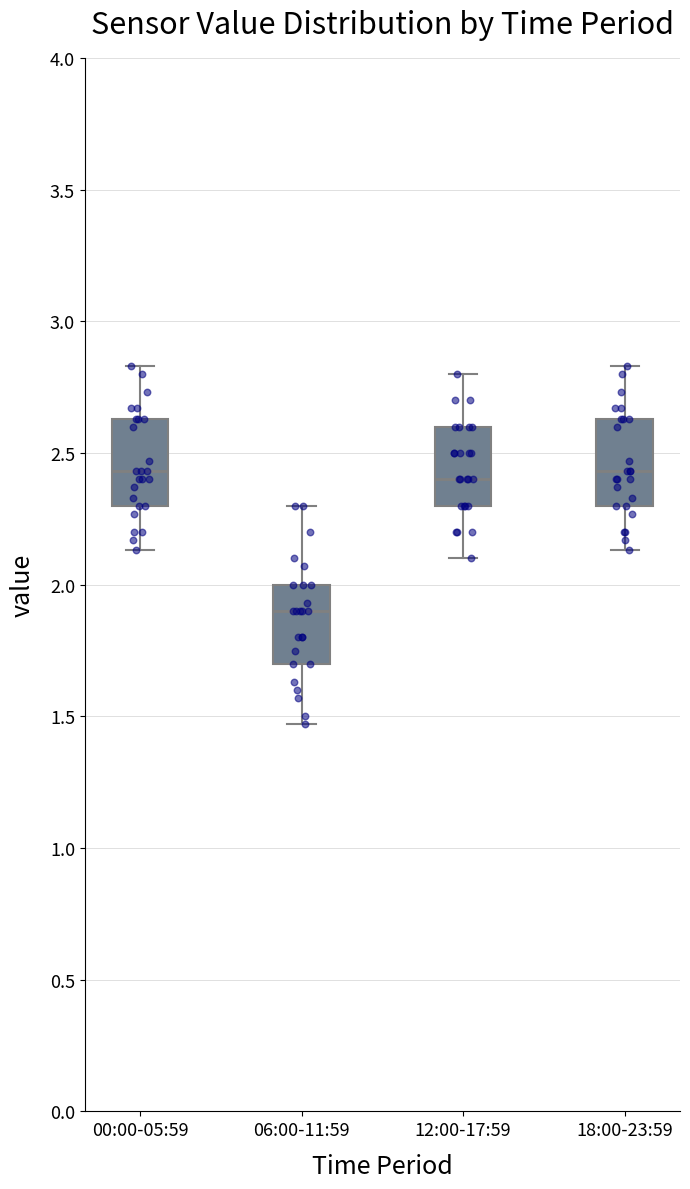

Reading left to right, read every box against the y-axis: the position of its median line, the range the box covers, and the ends of its whiskers. The values are not printed on the chart, so give them approximately, as read against the axis.

00:00-05:59: median 2.45, box 2.30 to 2.65, whiskers 2.15 to 2.85
06:00-11:59: median 1.90, box 1.70 to 2.00, whiskers 1.45 to 2.30
12:00-17:59: median 2.40, box 2.30 to 2.60, whiskers 2.10 to 2.80
18:00-23:59: median 2.45, box 2.30 to 2.65, whiskers 2.15 to 2.85